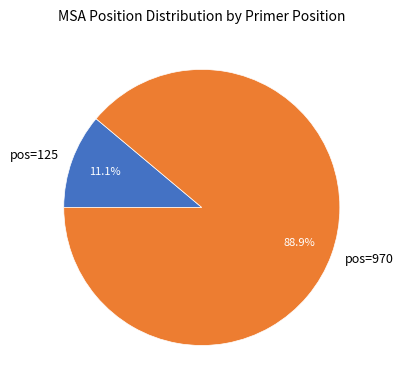

What portion of the pie excludes pos=125?

88.9%